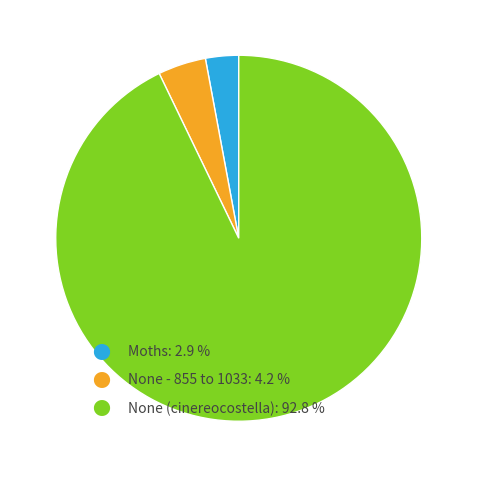

Is there a majority slice in this chart?

Yes